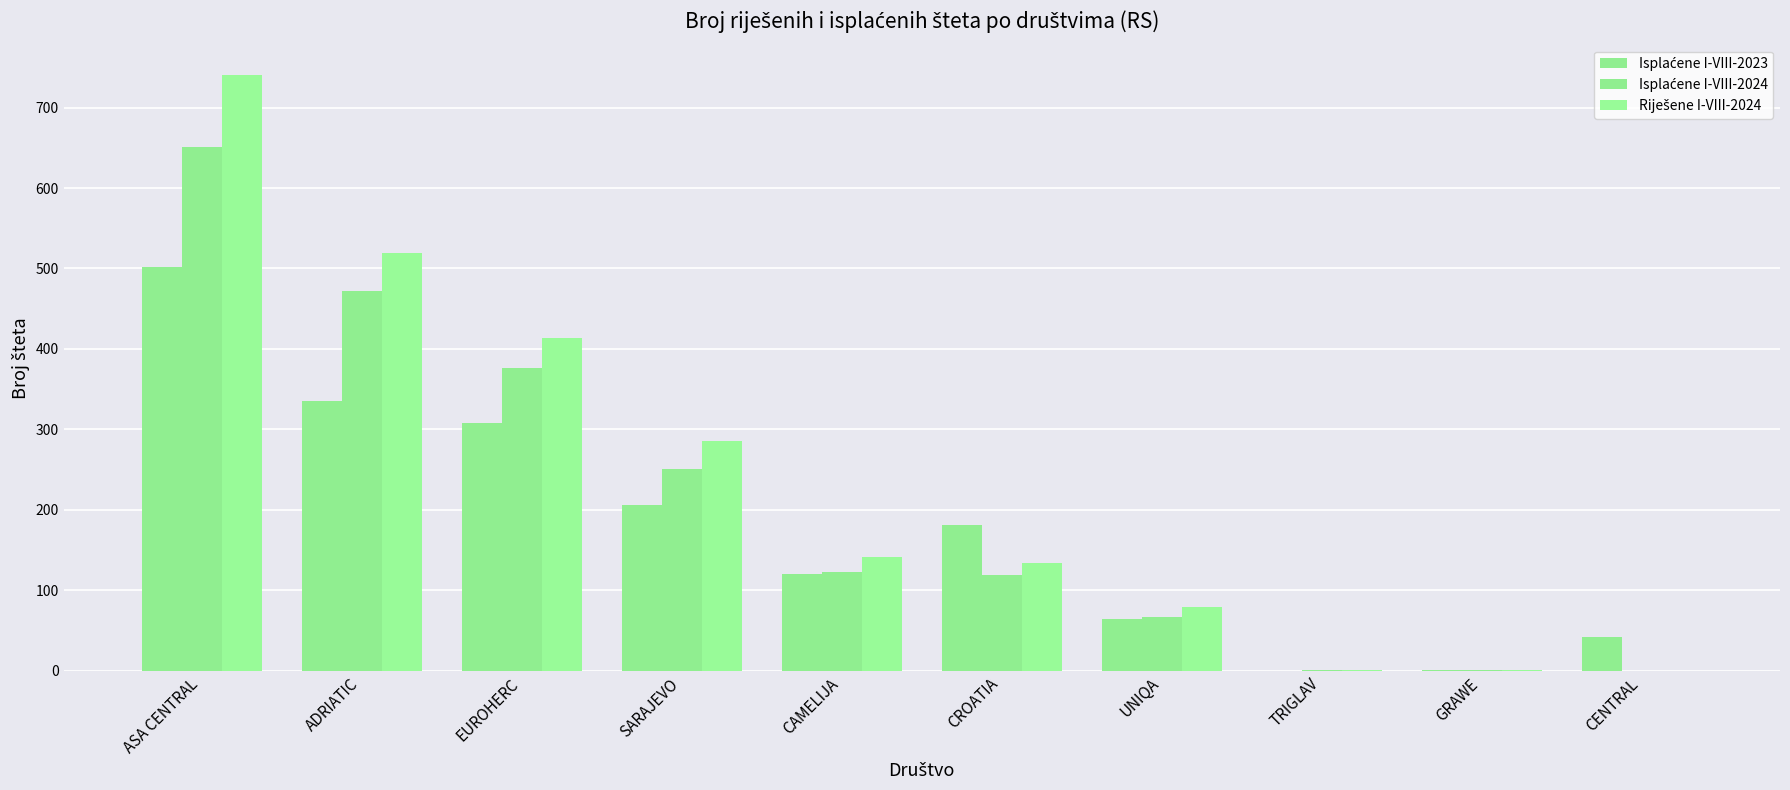

Count the number of data series in this chart.

3